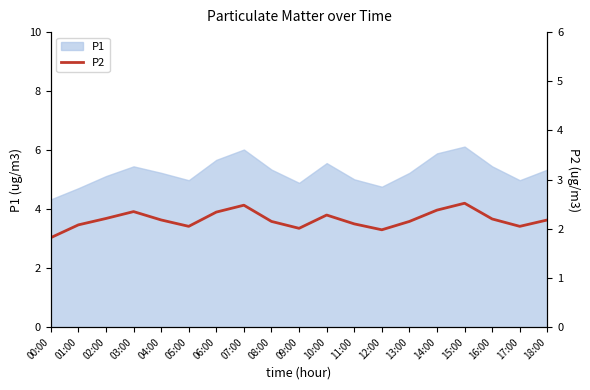

The P1 series shows 2.5 at 15:00. True or false?

False